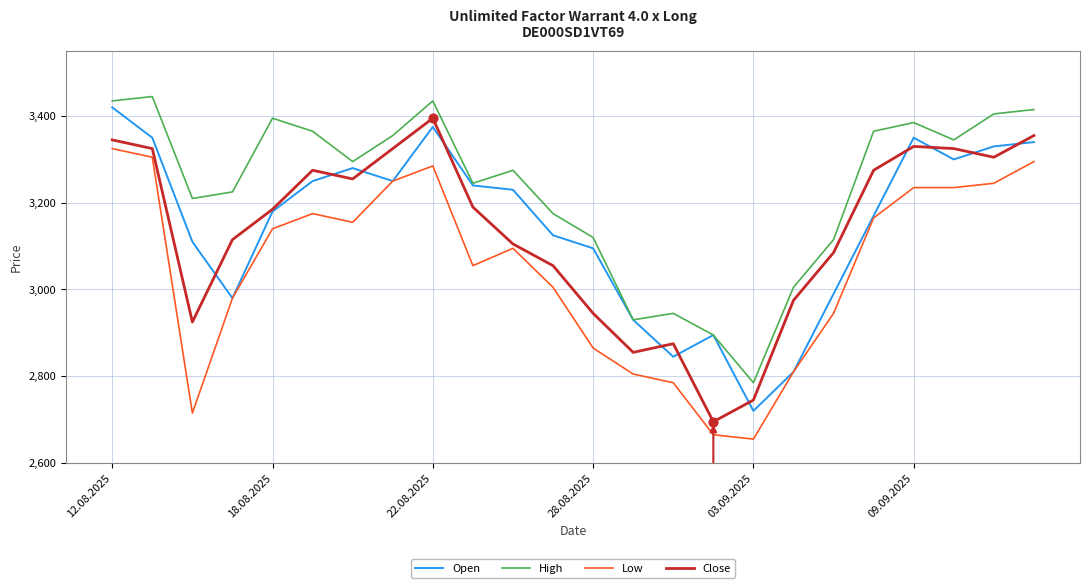

True or false: High and Close cross at least once.

False